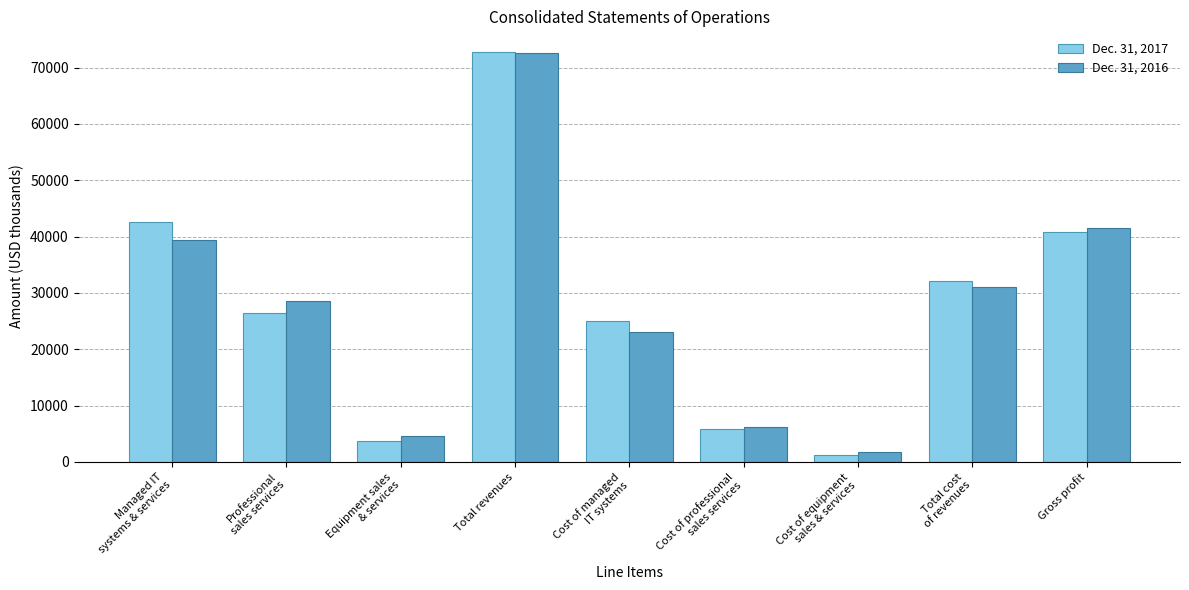

What is the difference between the maximum and second lowest values in the Dec. 31, 2017 series?

69024